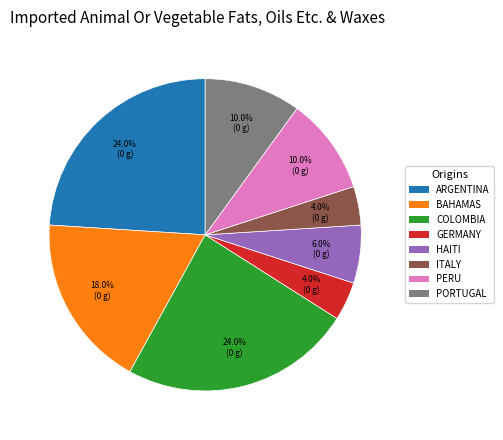

Does any single category account for the majority?

No